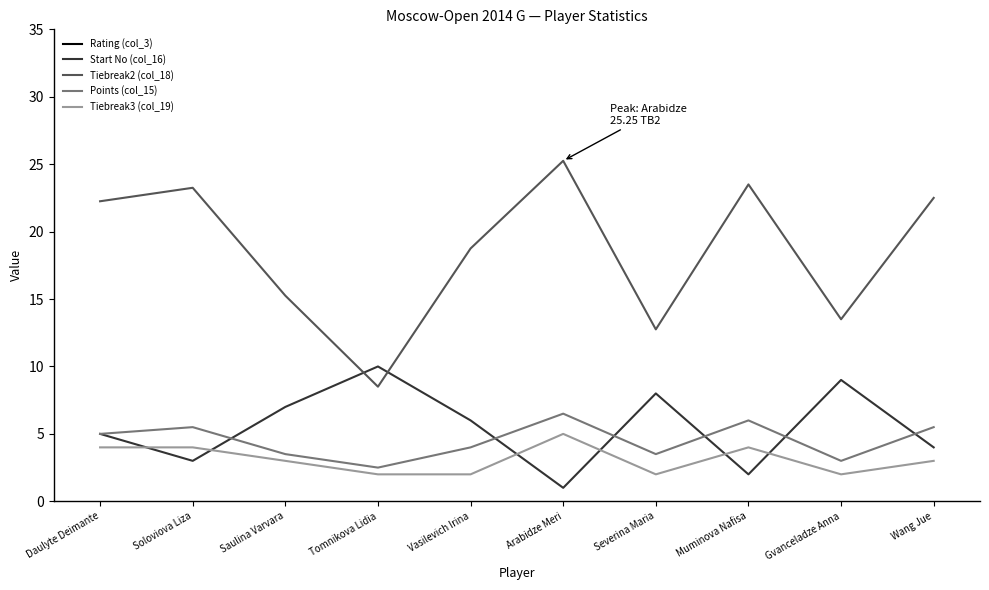

At how many categories does at least one series exceed 2042?

10